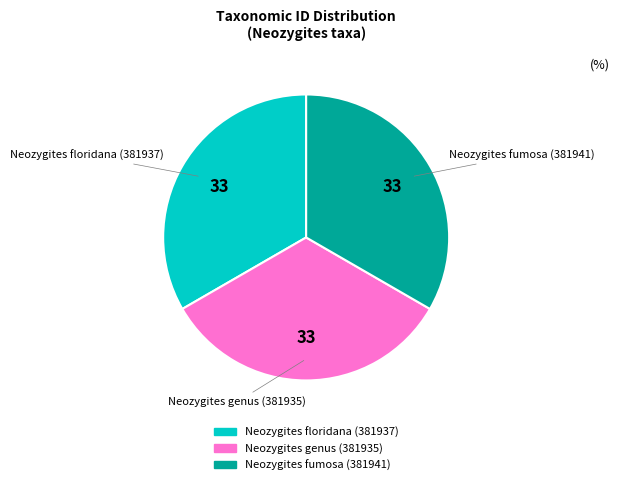

Does Neozygites fumosa (381941) account for over 50% of the chart?

No